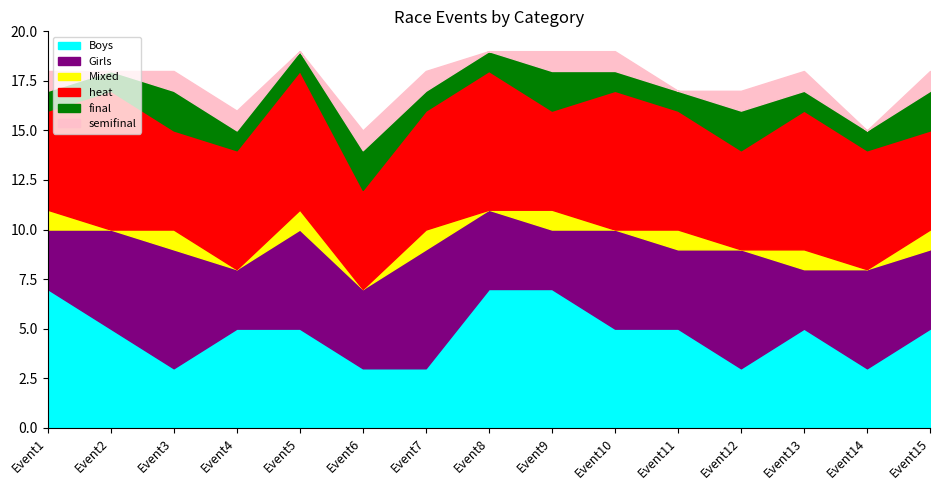

Which series has the largest total across all categories?

heat